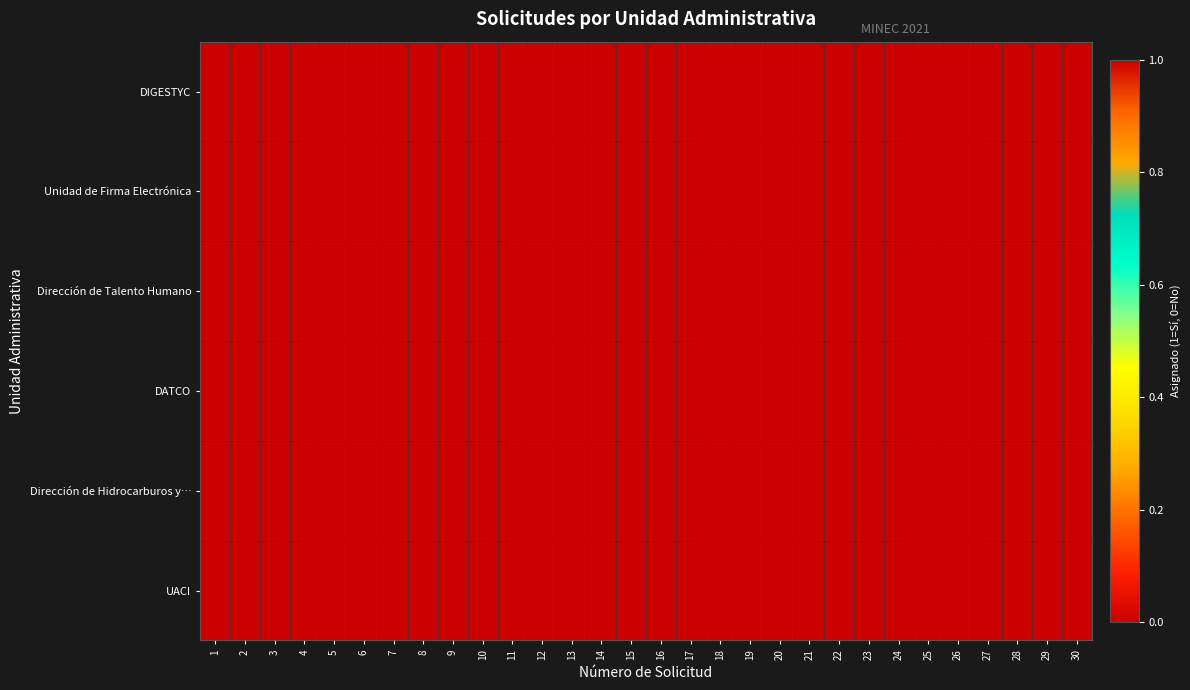

Which series has the largest total across all categories?

DIGESTYC